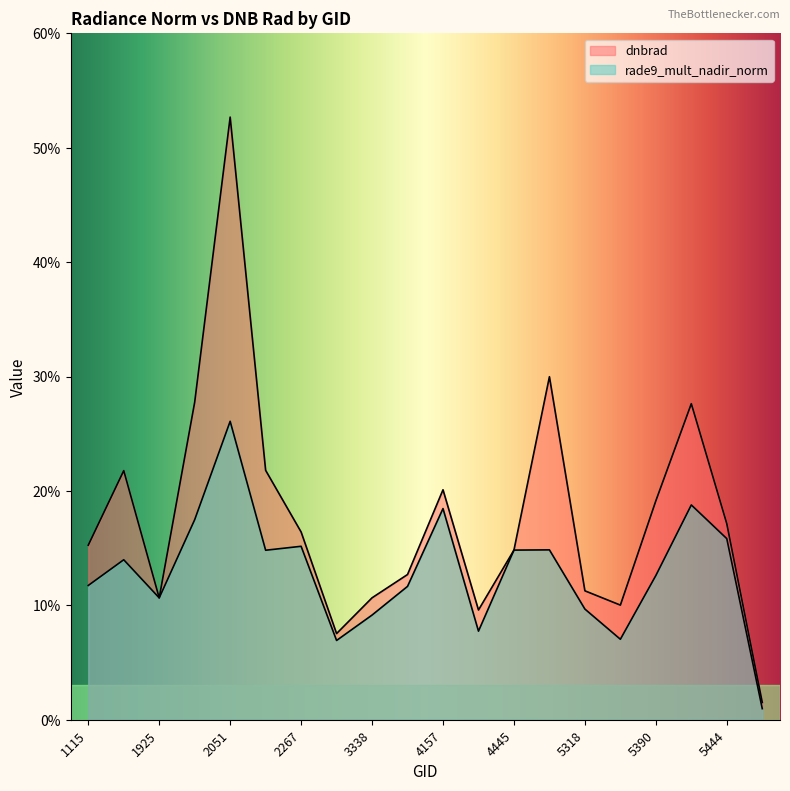

After their last crossing, which series has the higher values: rade9_mult_nadir_norm or dnbrad?

dnbrad